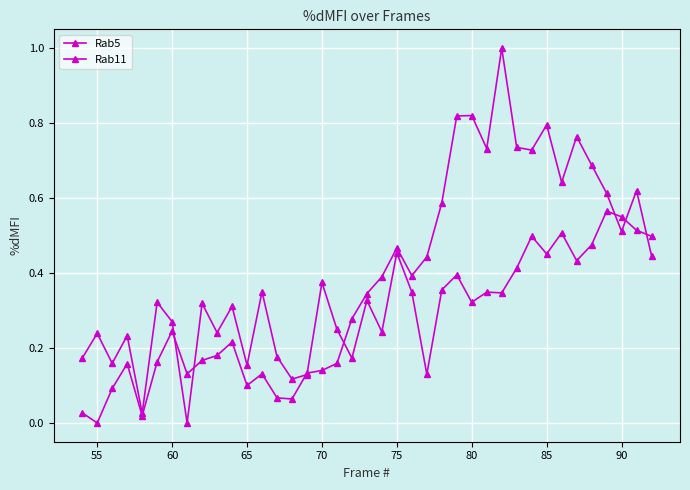

List the series in order of their peak value, lowest first.

Rab11, Rab5